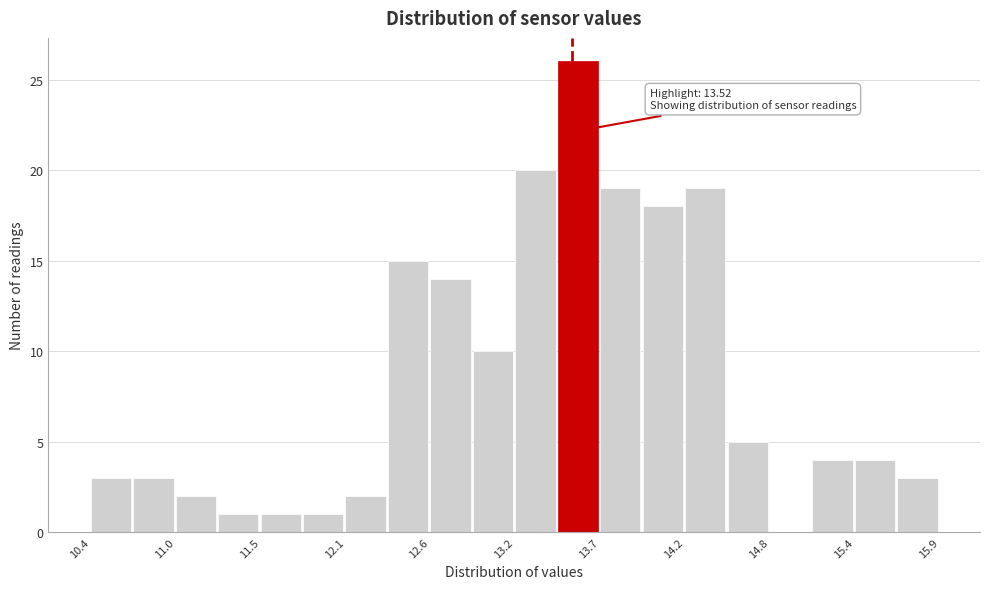

Read against the x-axis, roughly where is the centre of the tallest bar?

13.6